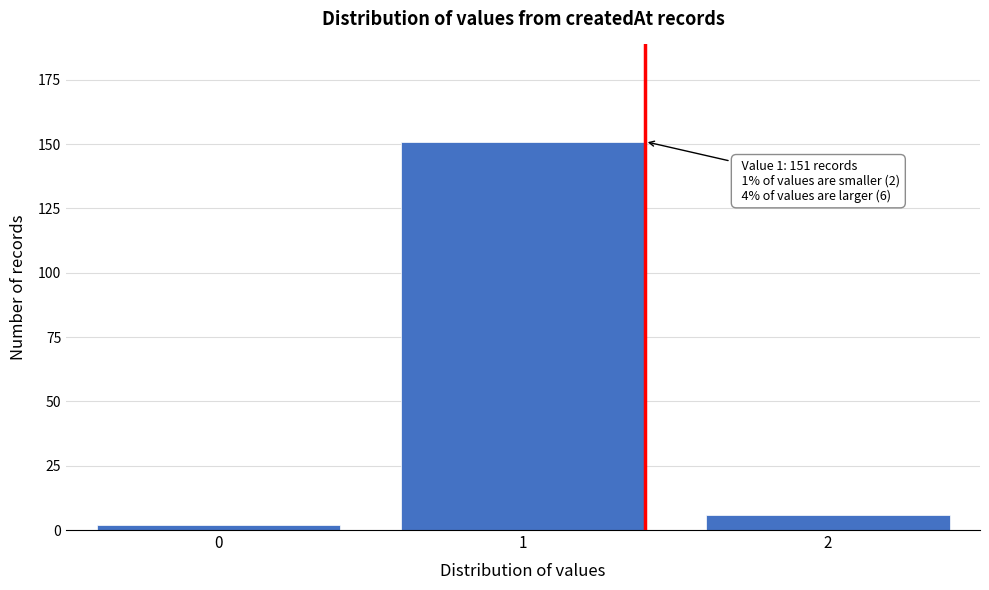

Reading left to right, transcribe all the data shown in this chart.

0=2	1=151	2=6